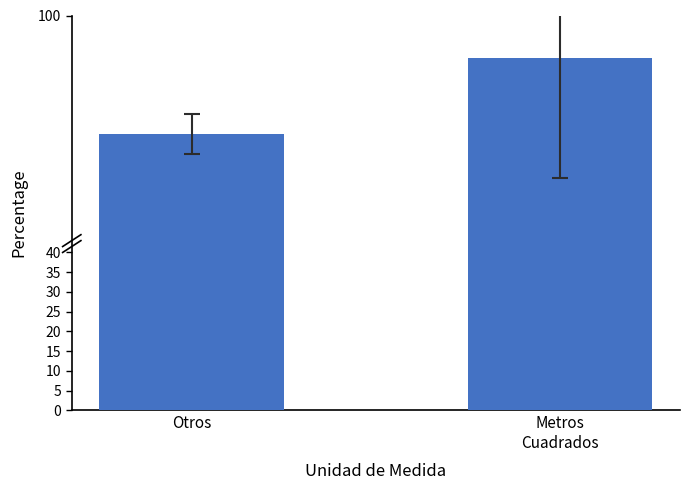

Rank the categories by value from highest to lowest.

Metros
Cuadrados, Otros